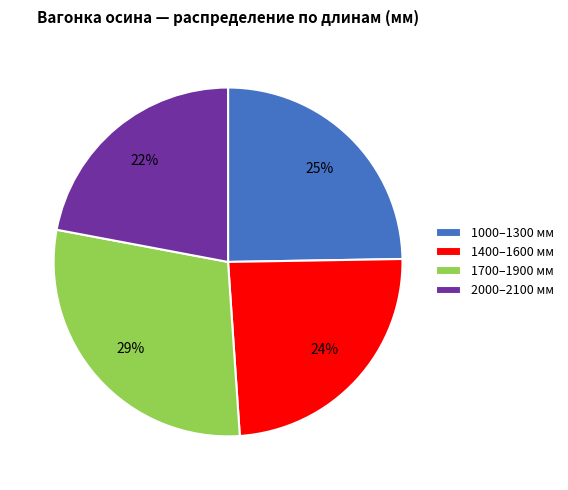

How many segments does this pie chart have?

4